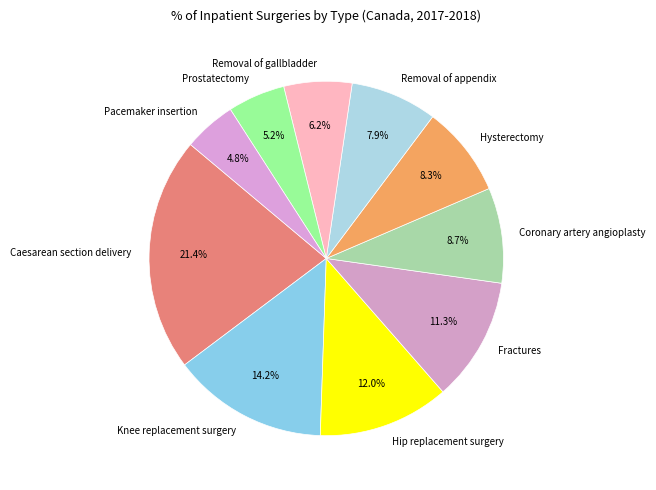

Between Removal of gallbladder and Caesarean section delivery, which is larger?

Caesarean section delivery